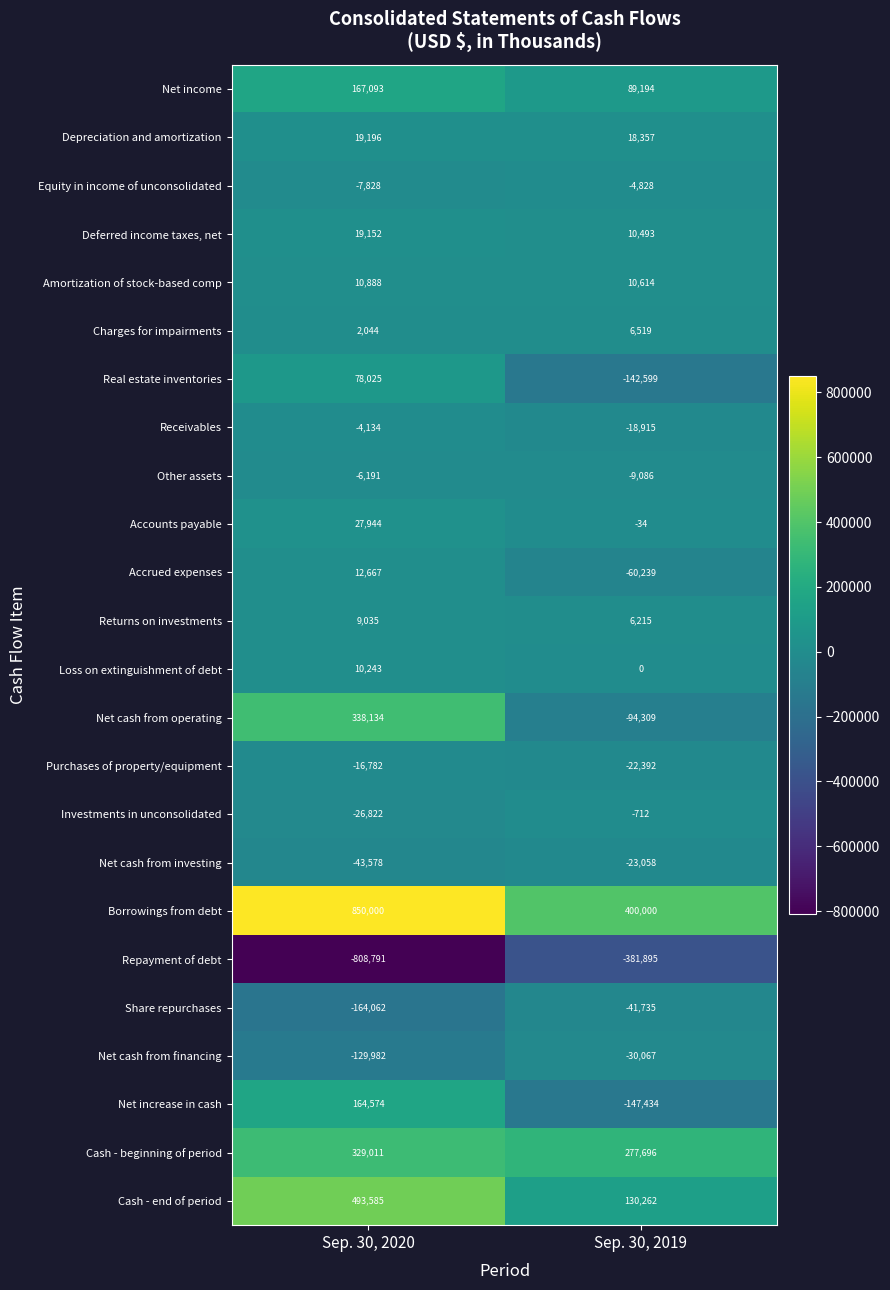

At which category is the sum across all series the highest?

Sep. 30, 2020